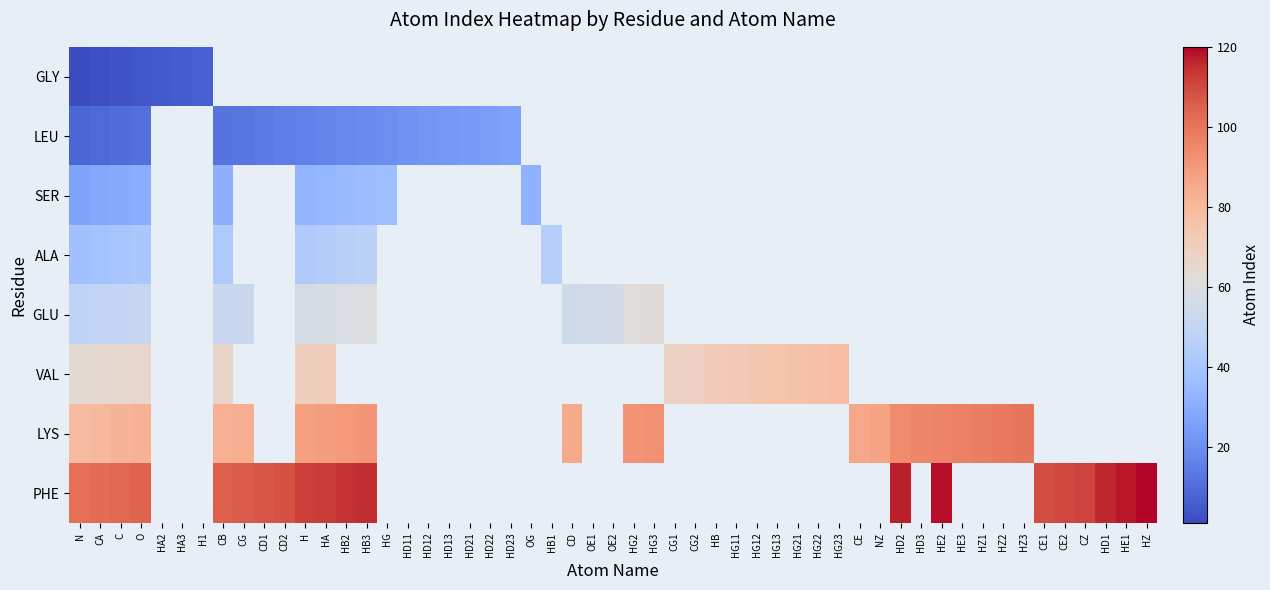

What is the total value across all series at O?

389